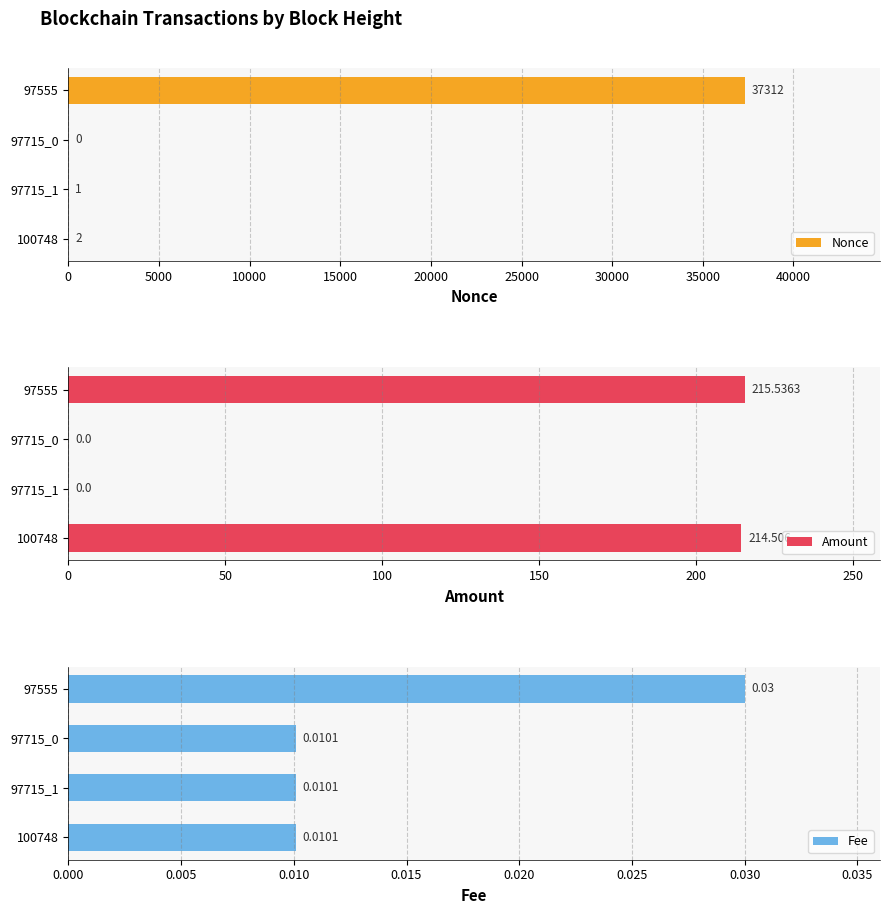

At which label is Nonce closest to 18656?

100748